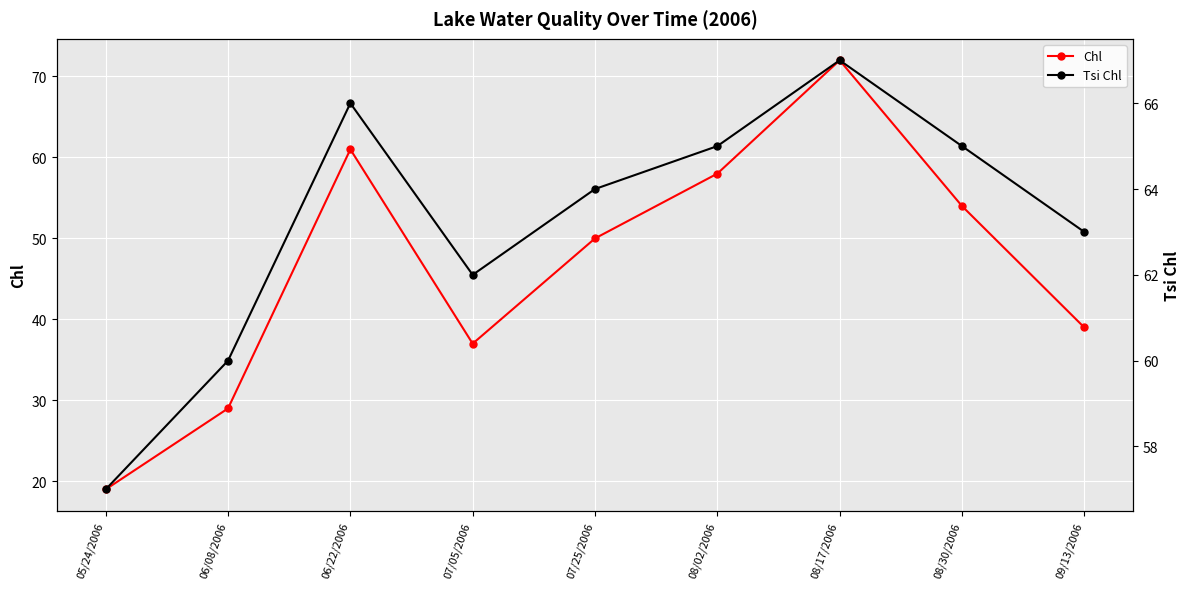

Count the number of categories in the chart.

9